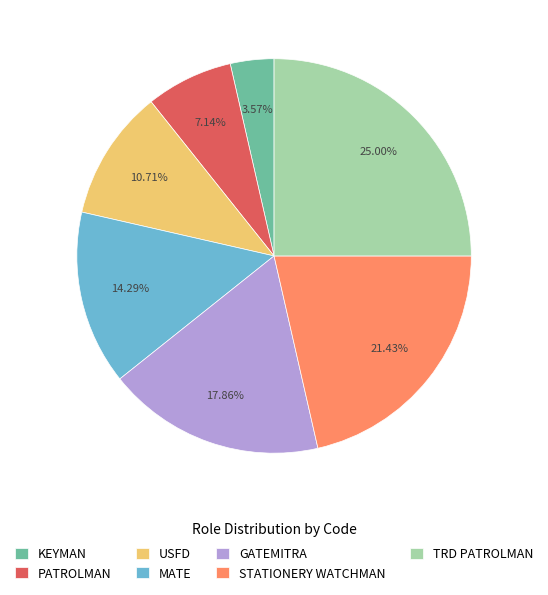

Which has a higher value, MATE or KEYMAN?

MATE